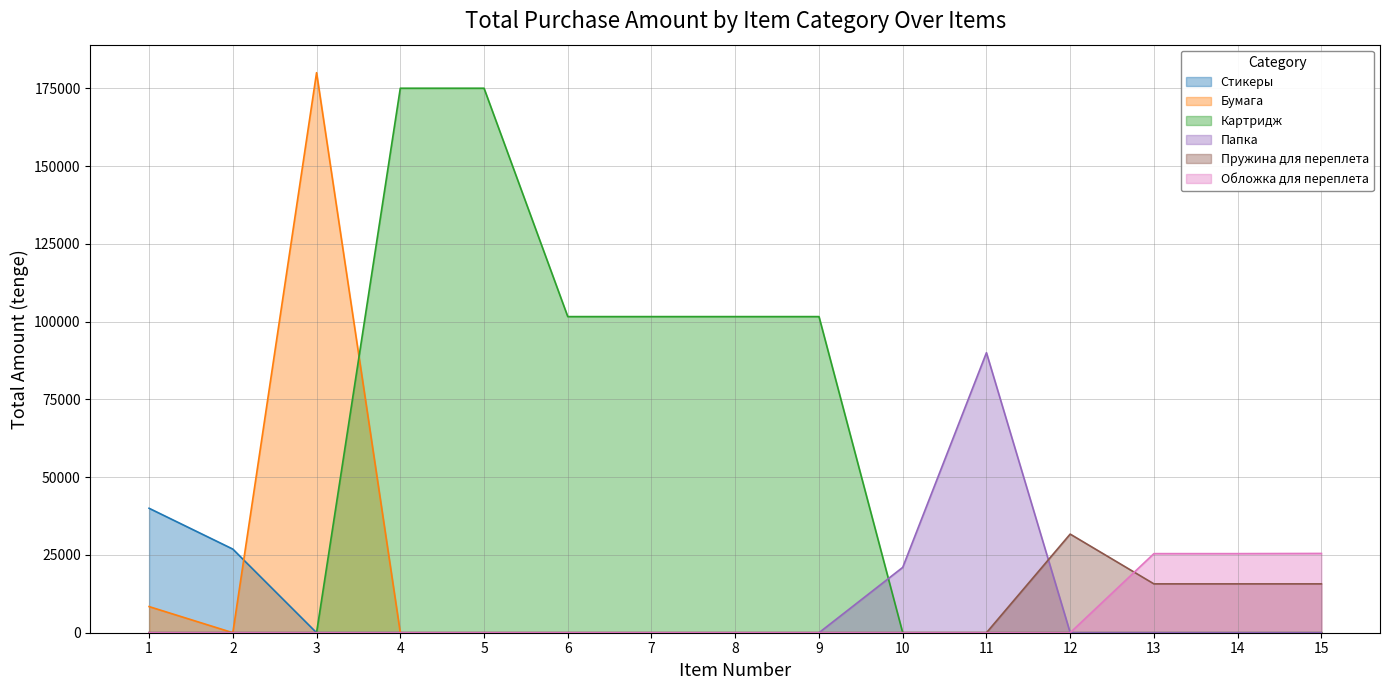

Which series has the largest total across all categories?

Картридж